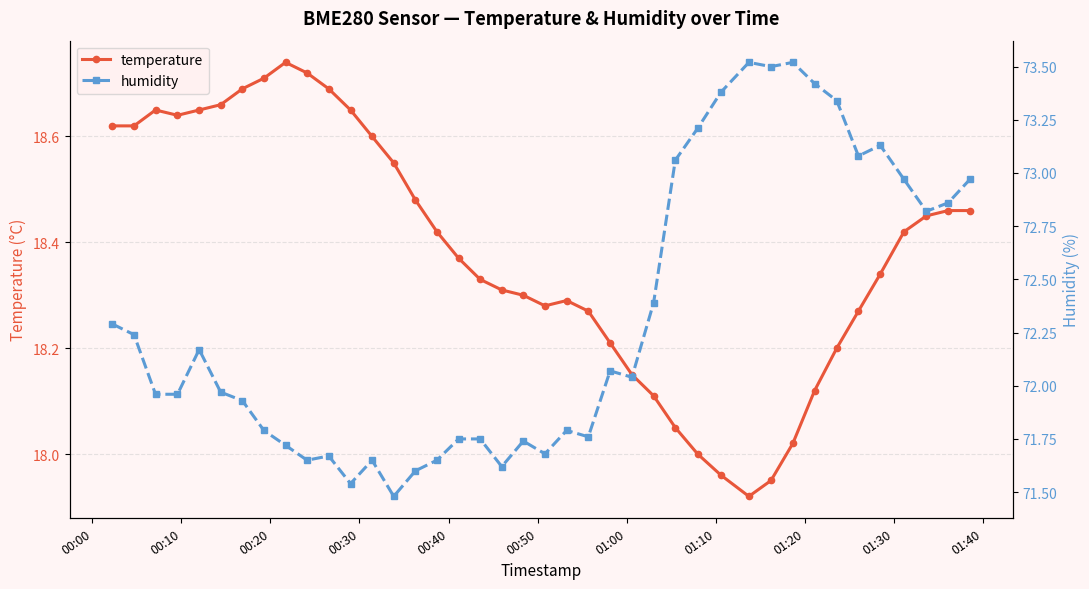

True or false: temperature has more than 0 points higher than both neighbors.

True